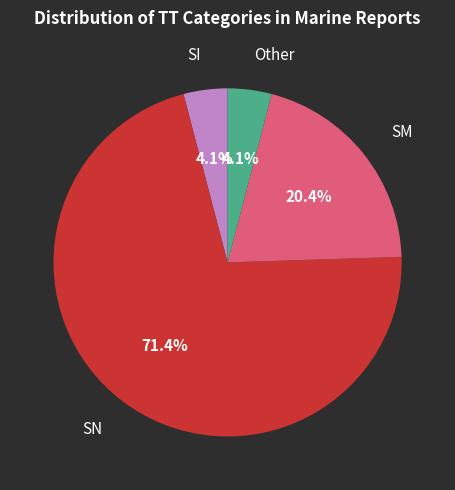

What portion of the pie excludes SN?

28.6%